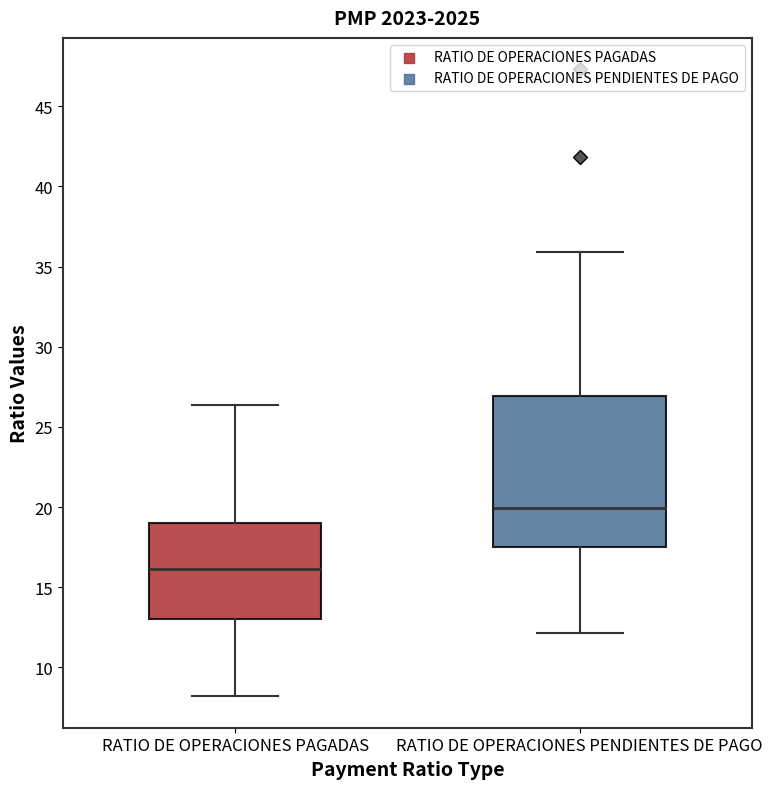

Where is the upper edge of the box for RATIO DE OPERACIONES PENDIENTES DE PAGO on the y-axis? The values are not printed on the chart, so give them approximately, as read against the axis.

27.0